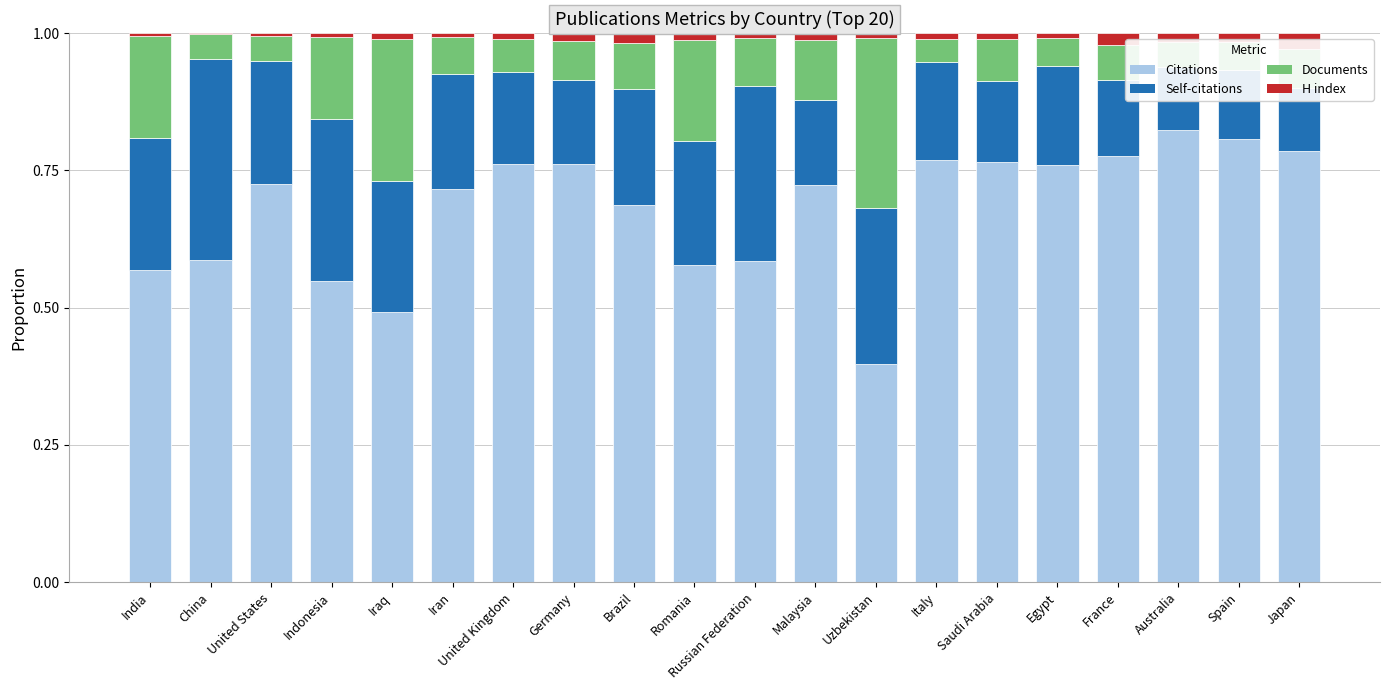

Which series has the largest total across all categories?

Citations